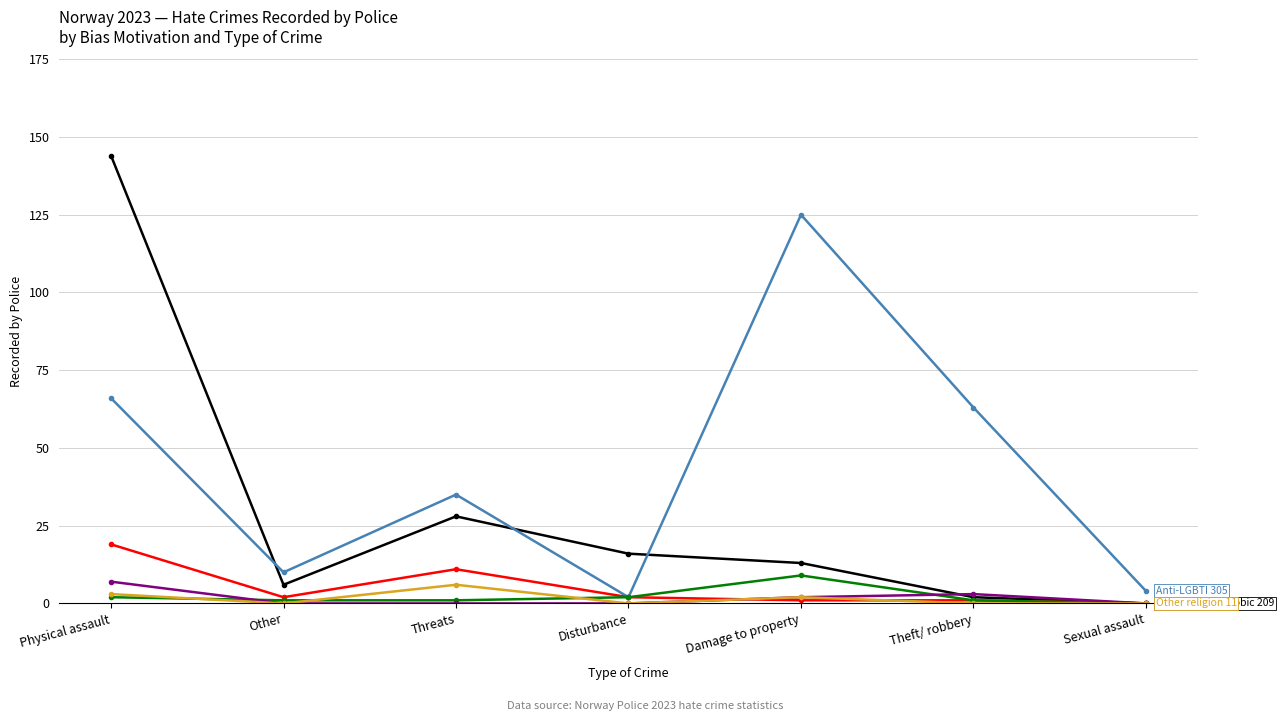

What is the label of the 6th point from the right?

Other